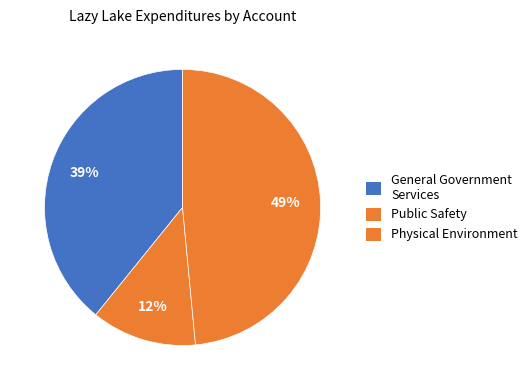

How many segments does this pie chart have?

3